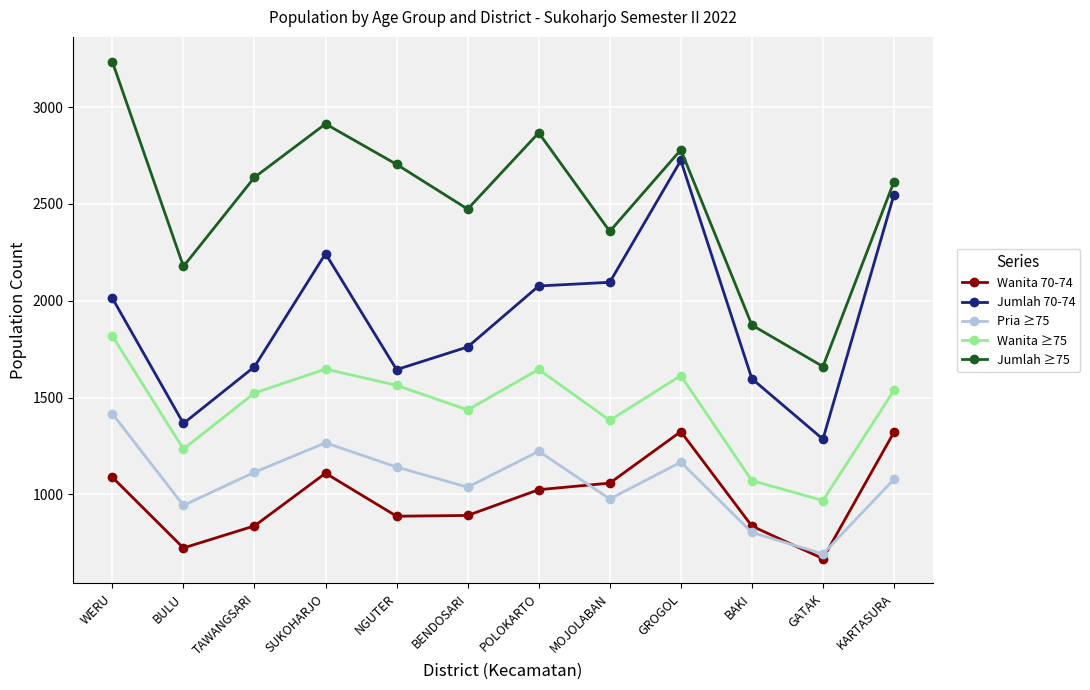

What is the sum of the Wanita ≥75 values at MOJOLABAN and BAKI?

2453